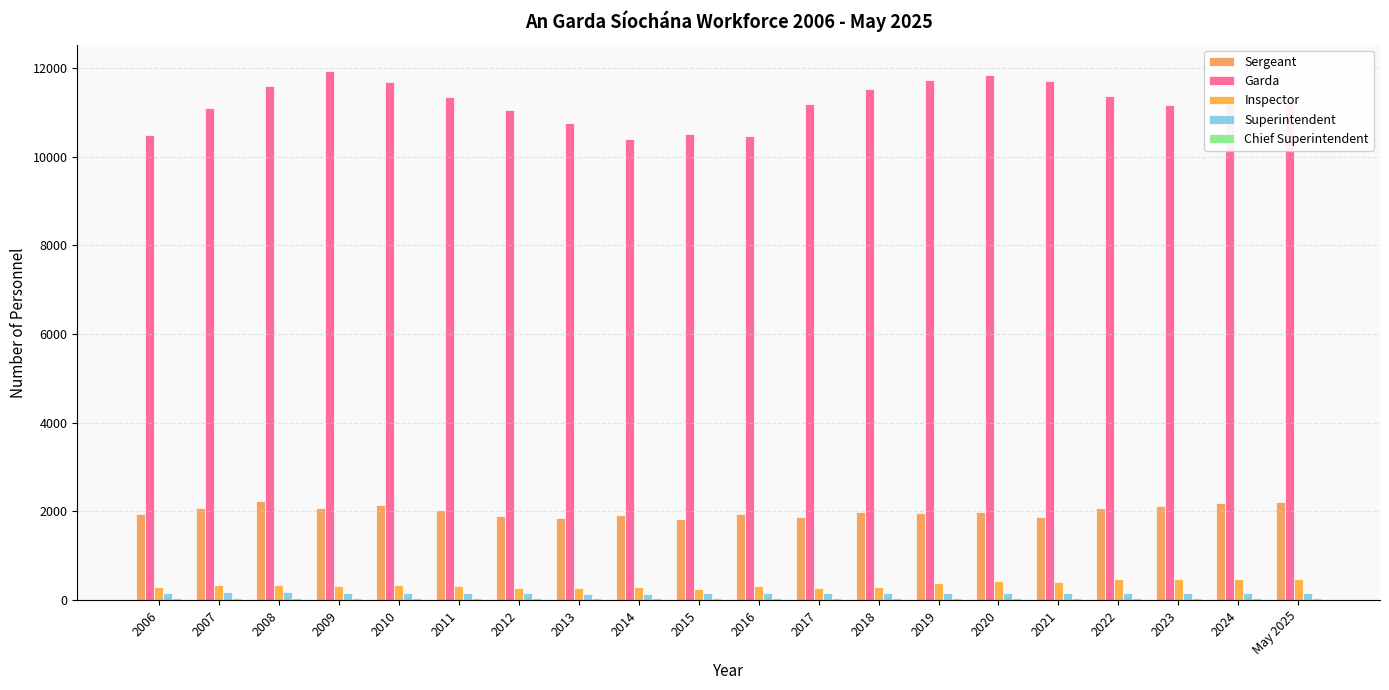

Are the bars horizontal?

No